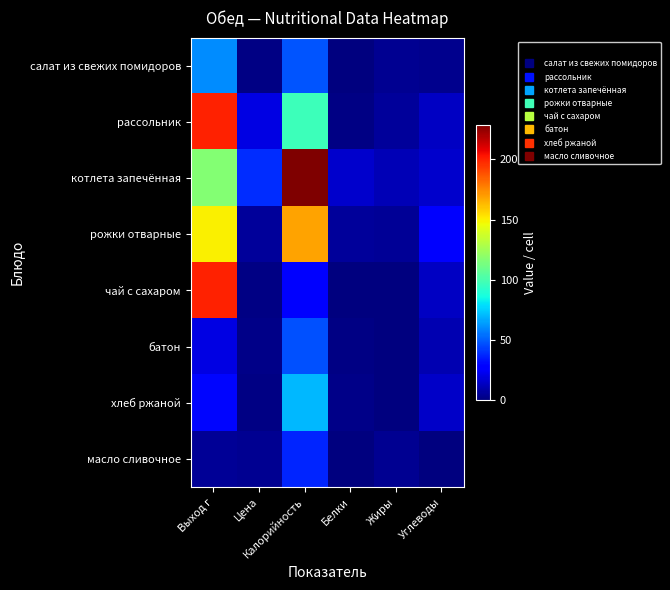

What is the greatest value displayed?

228.8